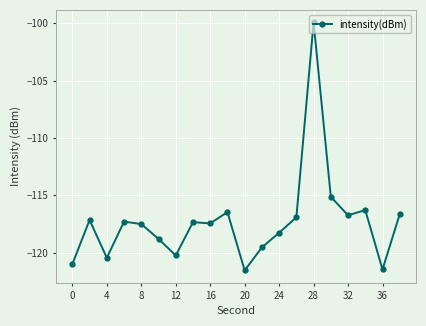

What is the greatest value displayed?

-99.9